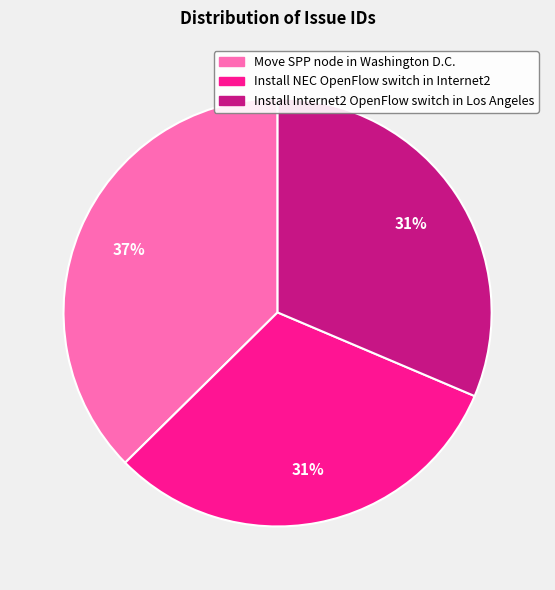

Is the sum of Move SPP node in Washington D.C. and Install Internet2 OpenFlow switch in Los Angeles greater than half?

Yes